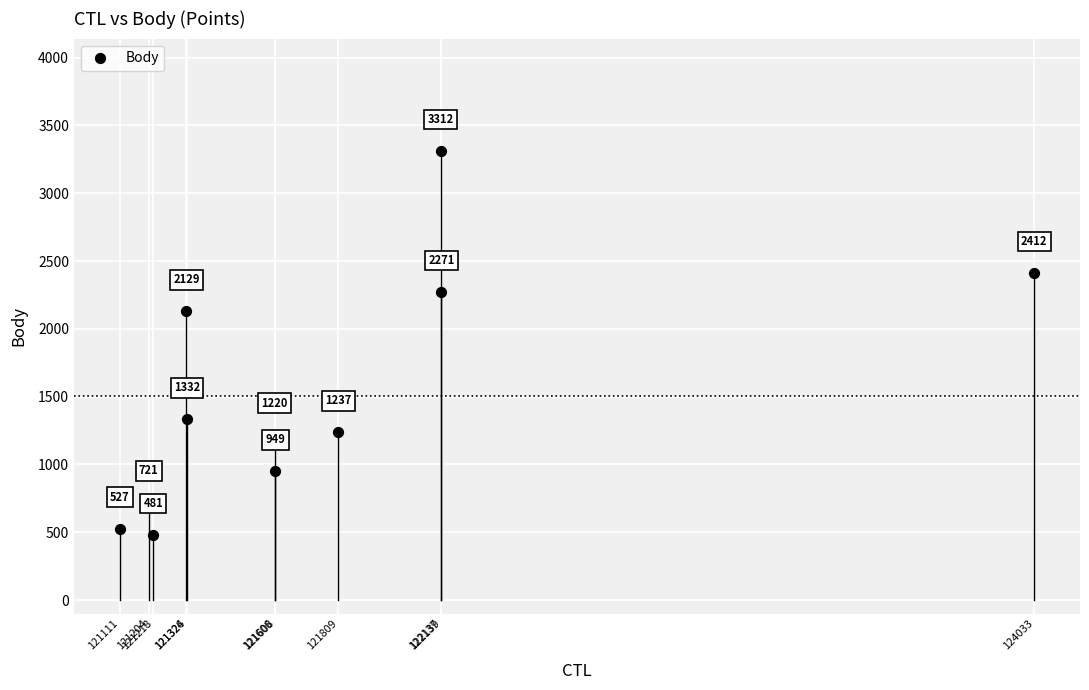

What Y value in the scatter plot is closest to 1896?

2129